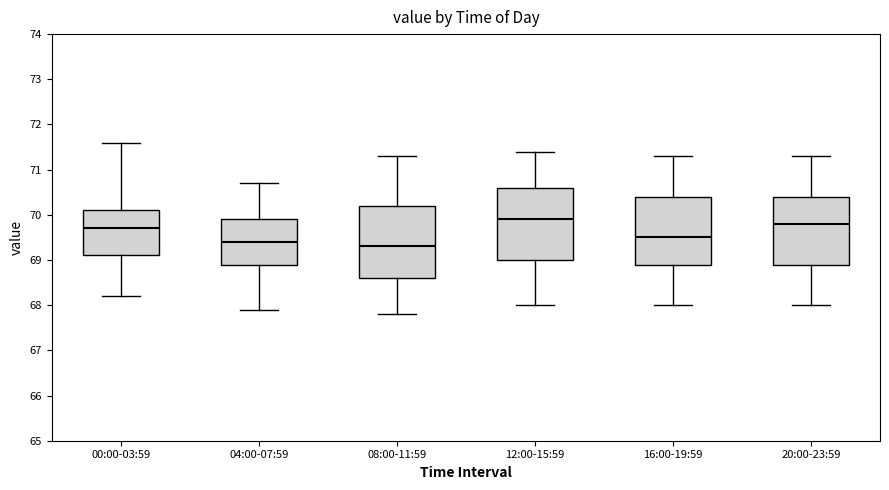

Reading left to right, read every box against the y-axis: the position of its median line, the range the box covers, and the ends of its whiskers. The values are not printed on the chart, so give them approximately, as read against the axis.

00:00-03:59: median 69.7, box 69.1 to 70.1, whiskers 68.2 to 71.6
04:00-07:59: median 69.4, box 68.9 to 69.9, whiskers 67.9 to 70.7
08:00-11:59: median 69.3, box 68.6 to 70.2, whiskers 67.8 to 71.3
12:00-15:59: median 69.9, box 69.0 to 70.6, whiskers 68.0 to 71.4
16:00-19:59: median 69.5, box 68.9 to 70.4, whiskers 68.0 to 71.3
20:00-23:59: median 69.8, box 68.9 to 70.4, whiskers 68.0 to 71.3